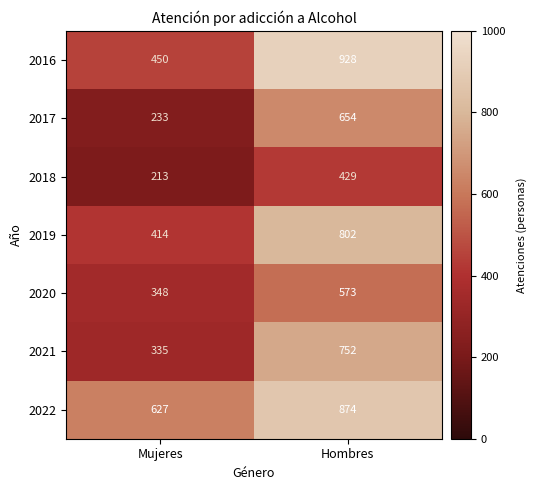

Count the number of categories in the chart.

2